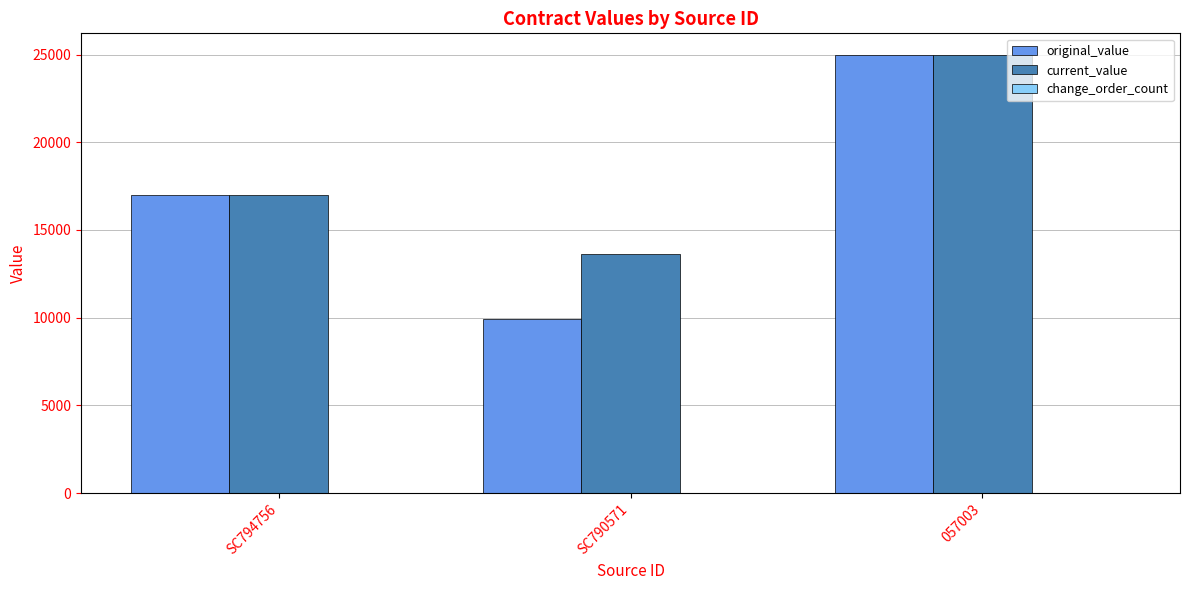

Is the value of original_value at SC790571 greater than the value of current_value at 057003?

No